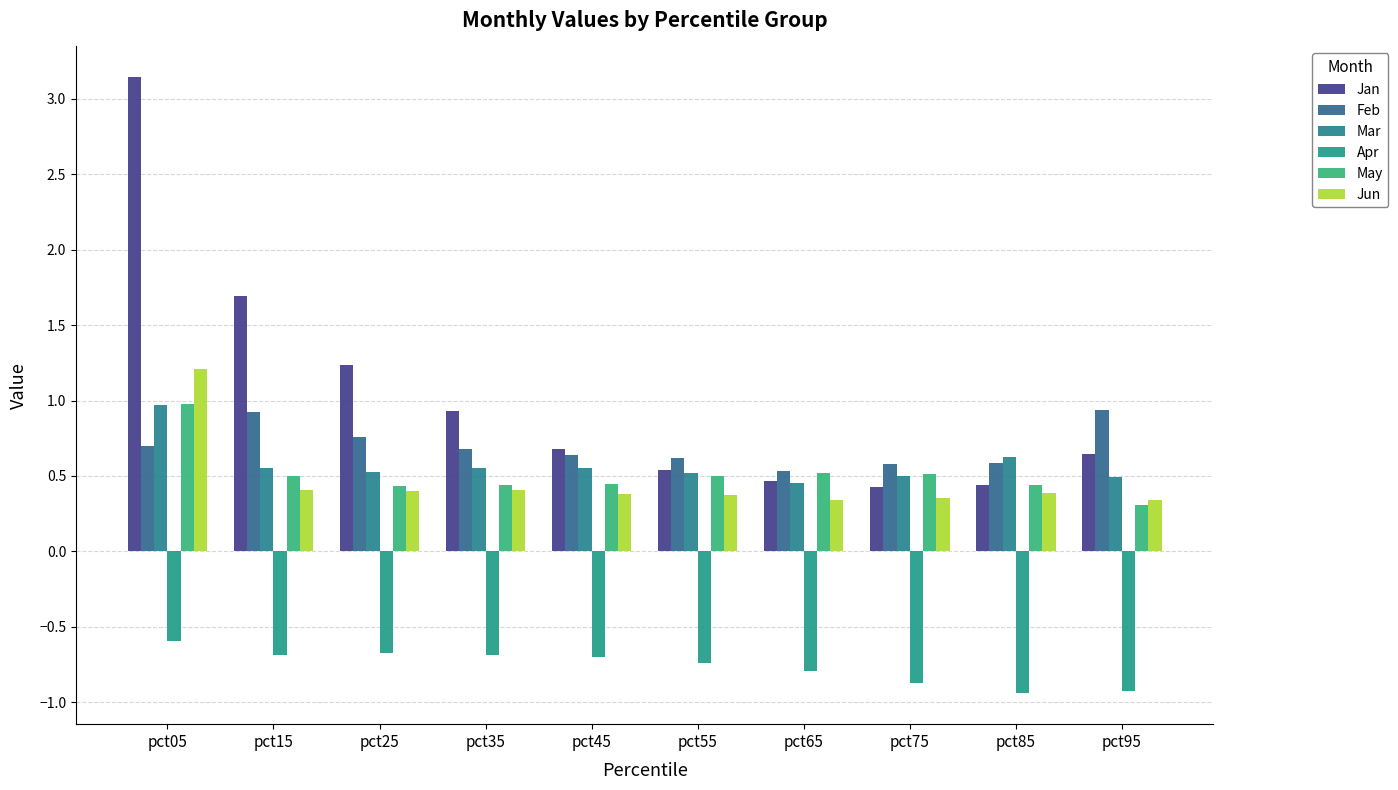

The value of Jun at pct05 is 0.4. True or false?

False